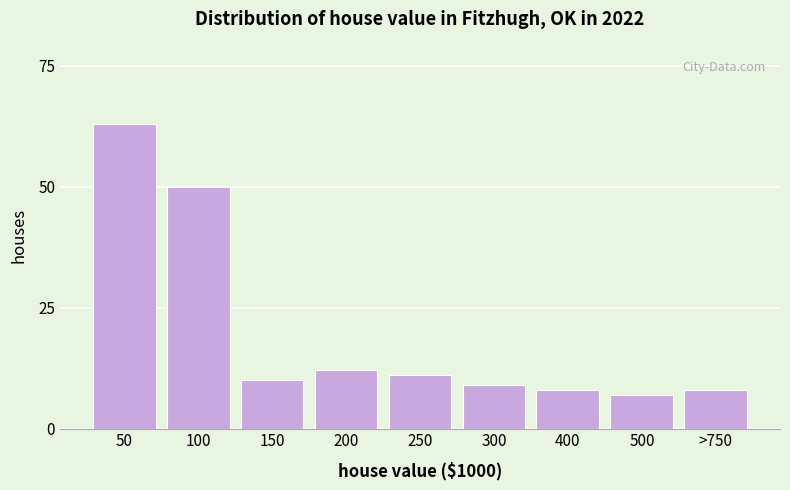

Reading left to right, list all the values displayed in this chart.

63	50	10	12	11	9	8	7	8